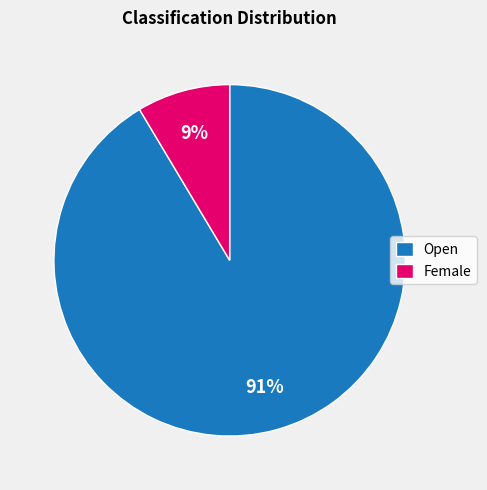

The Female slice represents 9% of the pie. True or false?

True